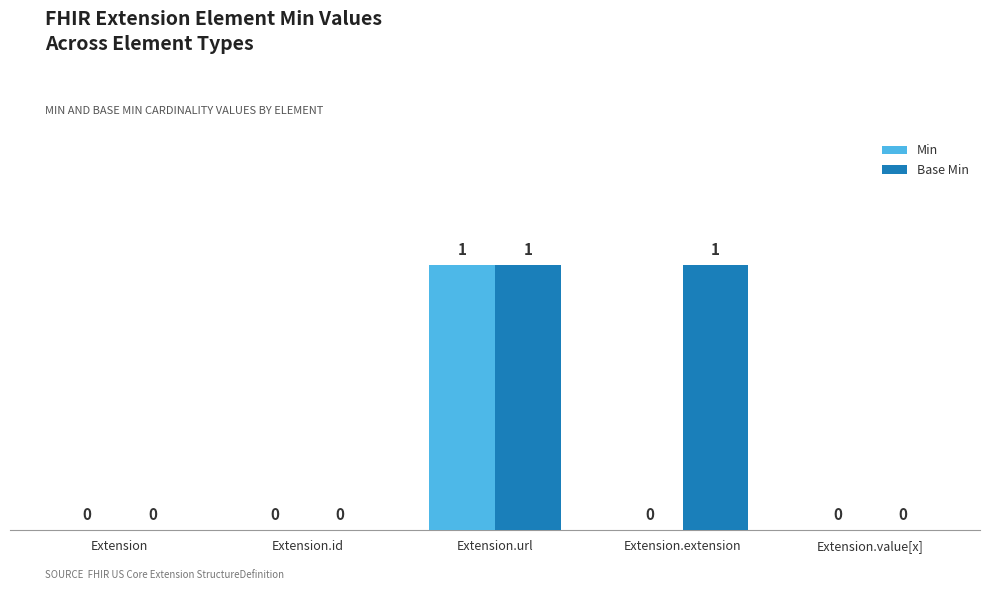

Reading left to right, what are all the values shown in this chart?

Min: 0	0	1	0	0
Base Min: 0	0	1	1	0